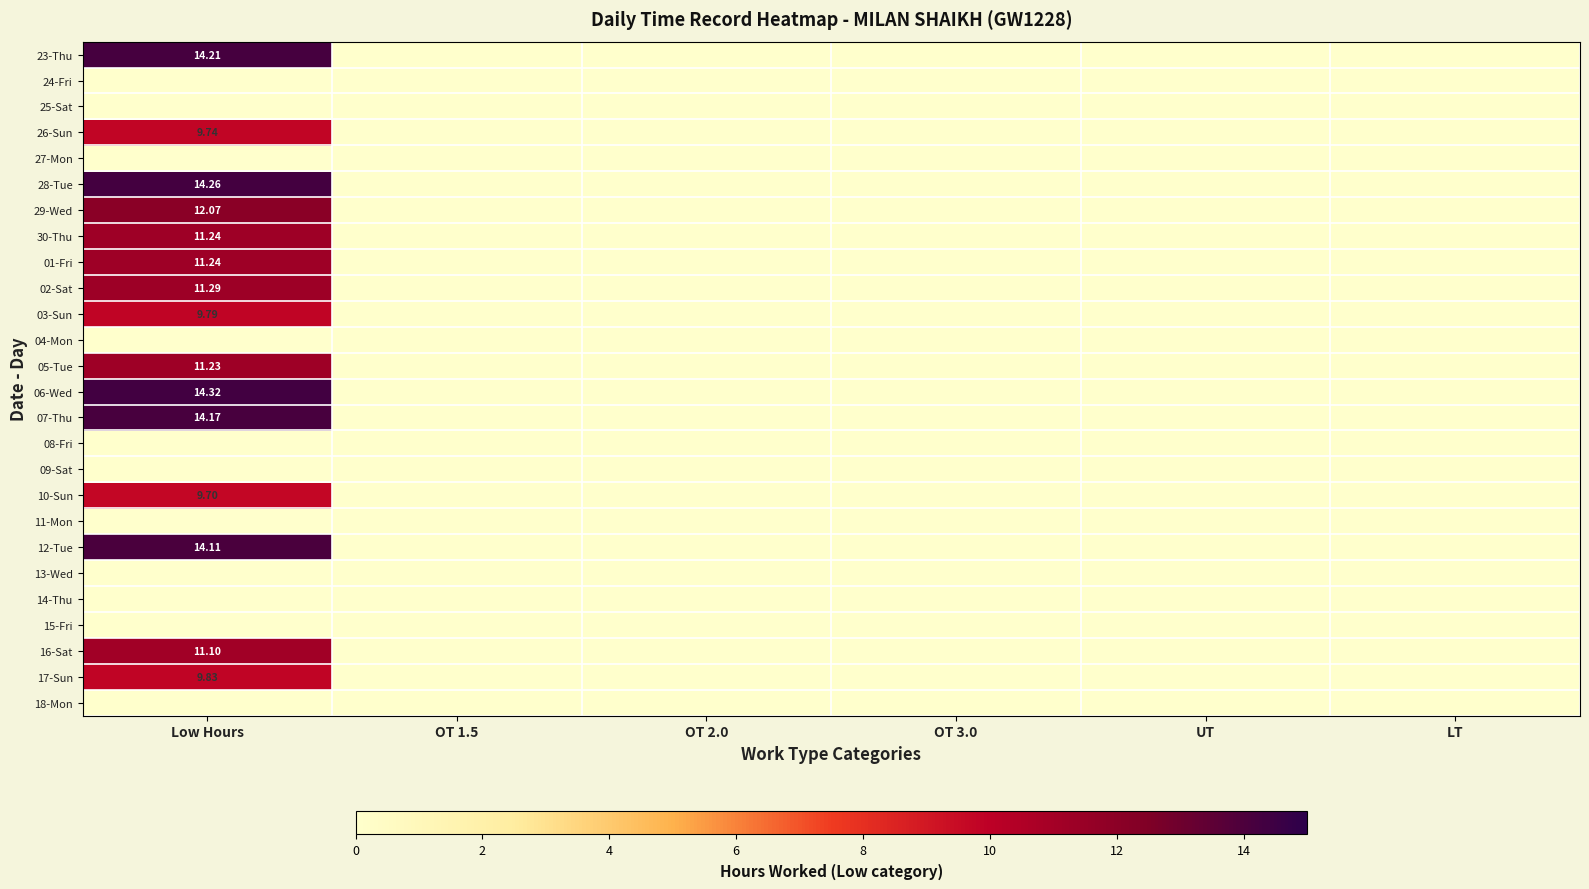

Which series changed the most between Low Hours and OT 2.0?

06-Wed